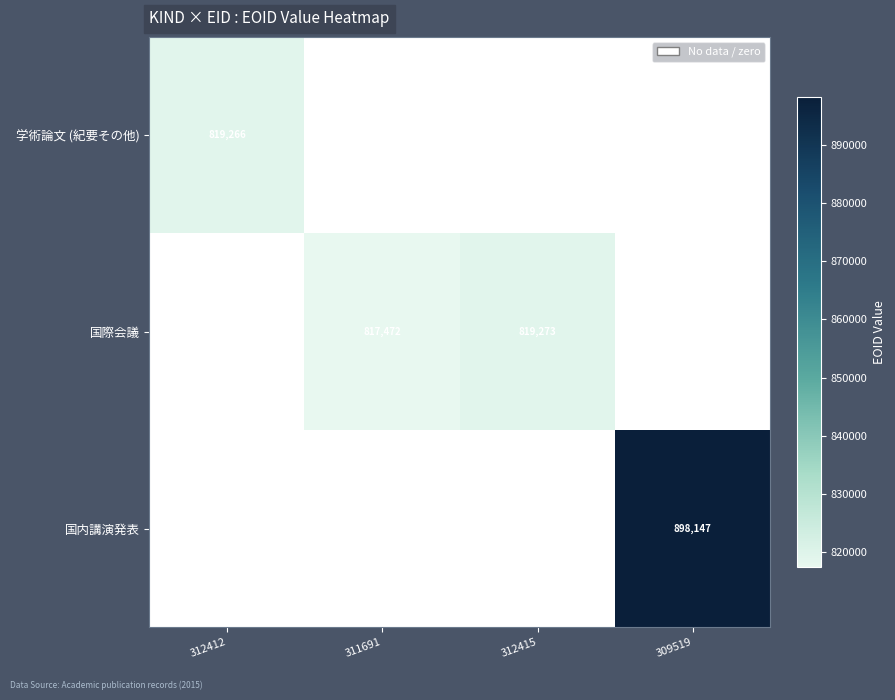

Which category has the lowest value across all series?

311691